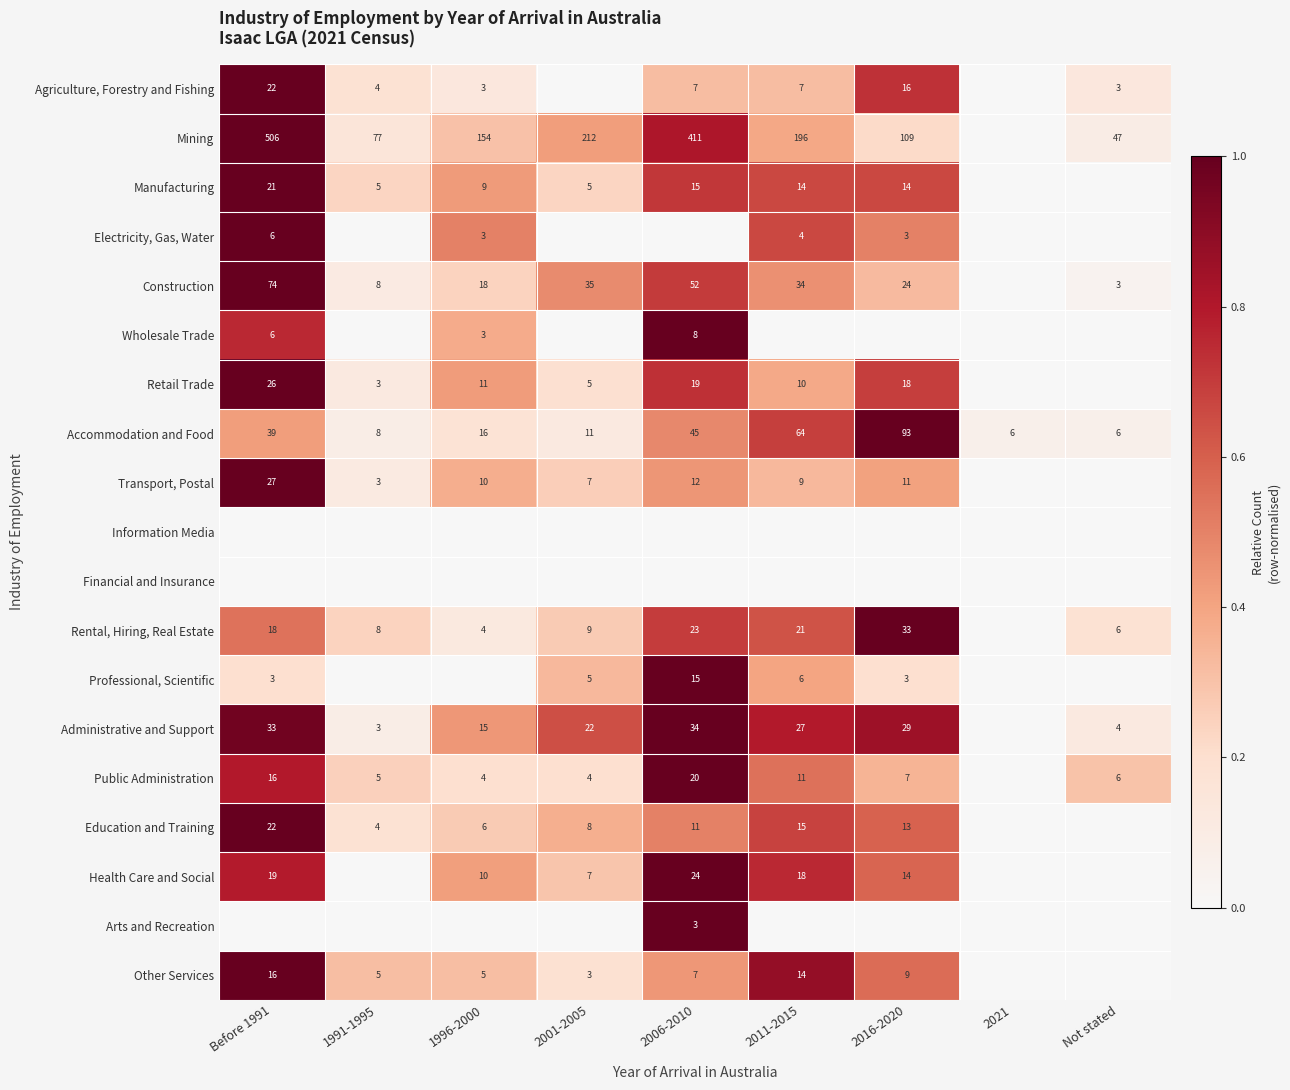

Which label corresponds to the largest value in the chart?

Before 1991